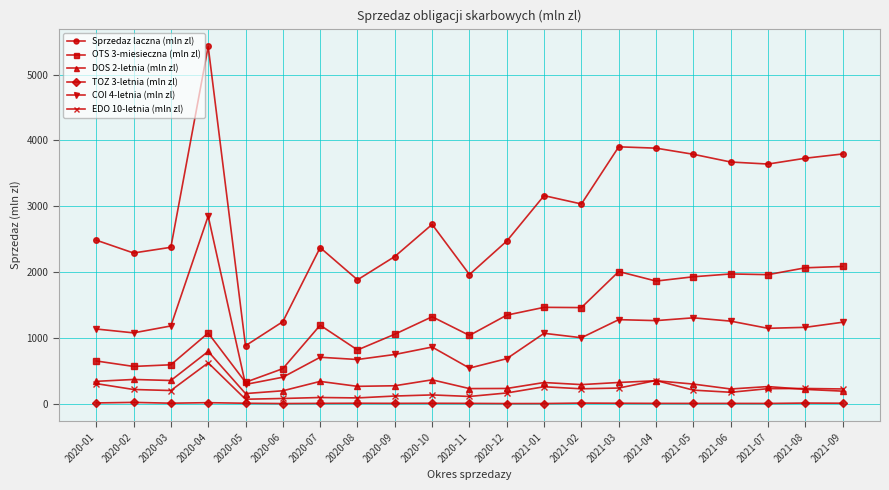

At 2020-02, list the series in order from largest to smallest.

Sprzedaz laczna (mln zl), COI 4-letnia (mln zl), OTS 3-miesieczna (mln zl), DOS 2-letnia (mln zl), EDO 10-letnia (mln zl), TOZ 3-letnia (mln zl)